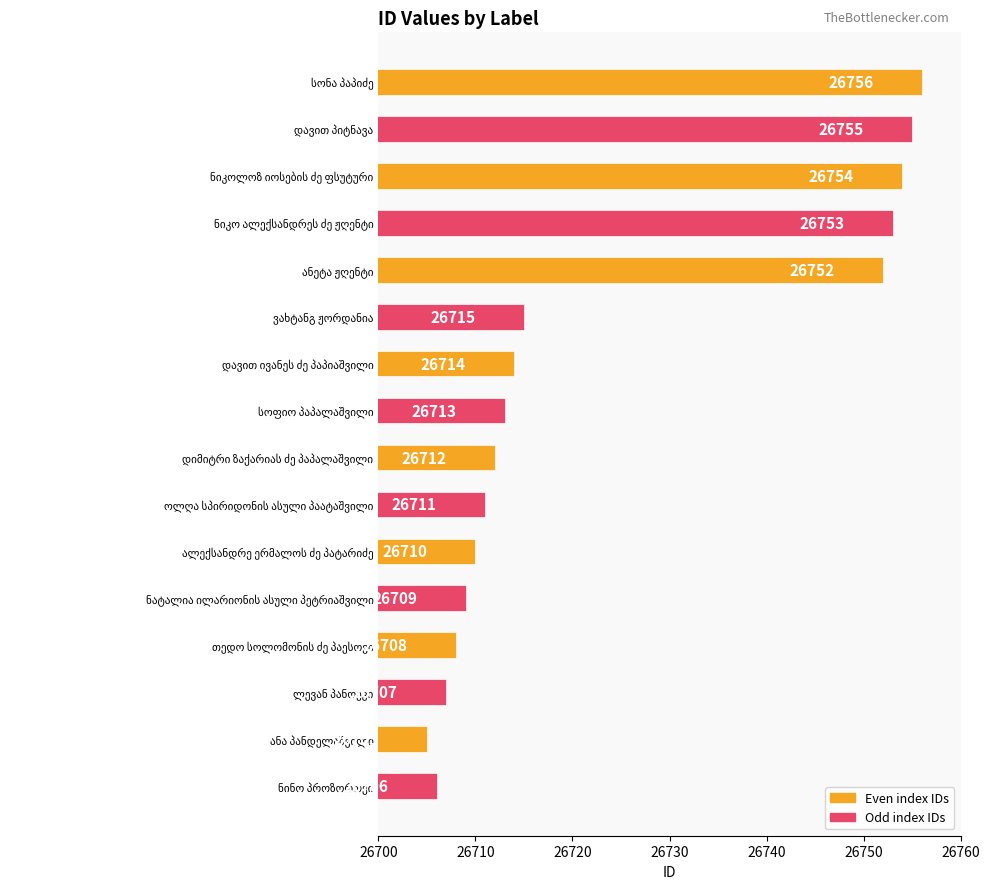

What is the average value?

26724